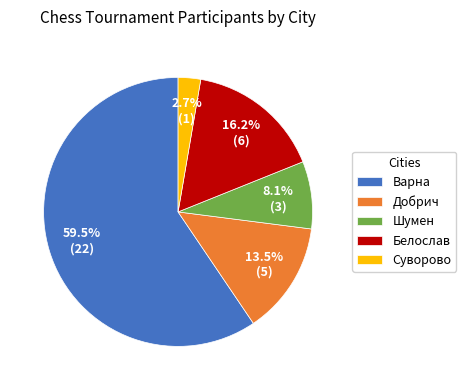

What percentage do Белослав and Варна together represent?

75.7%